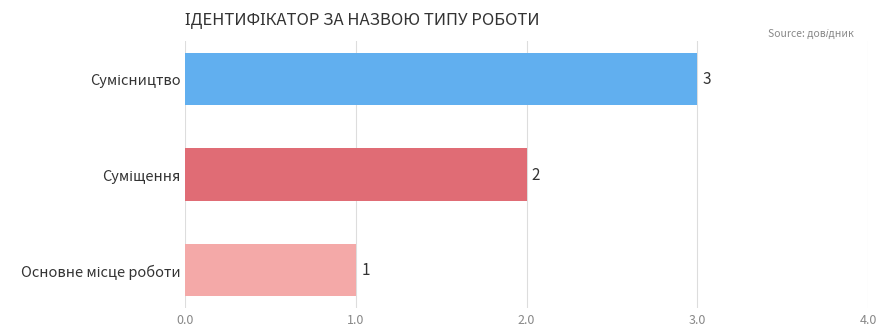

Count the values in the range 1 to 3.

3